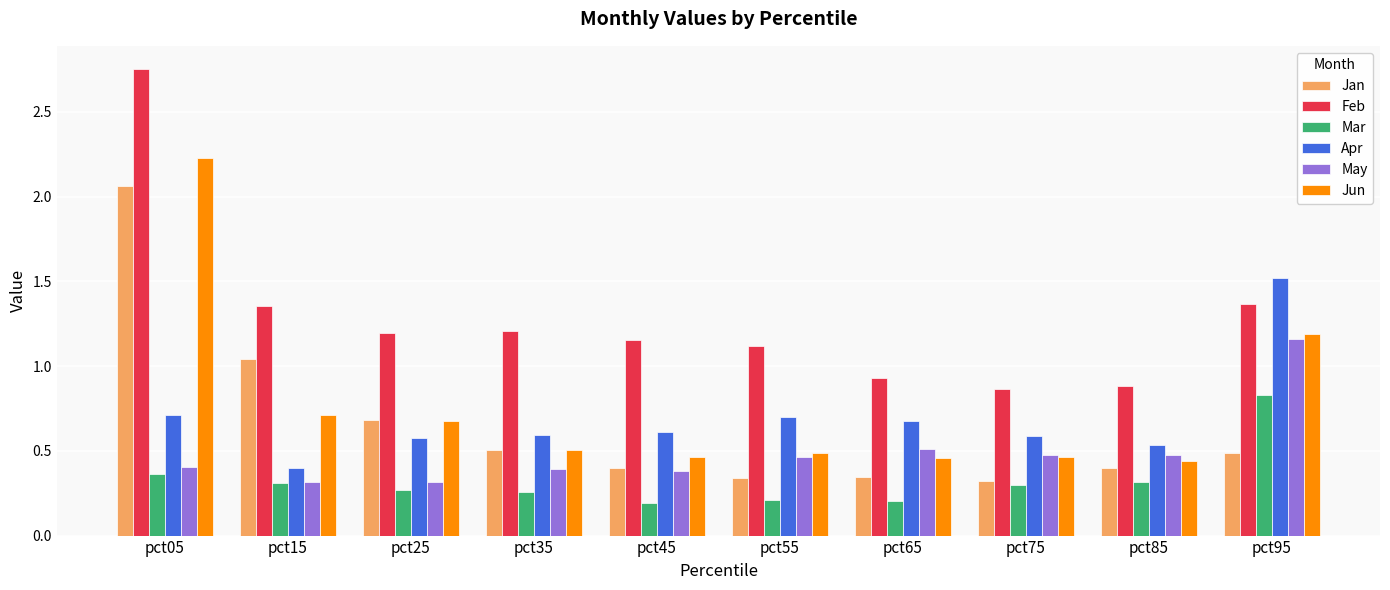

What is the sum of the Feb values at pct65 and pct75?

1.8